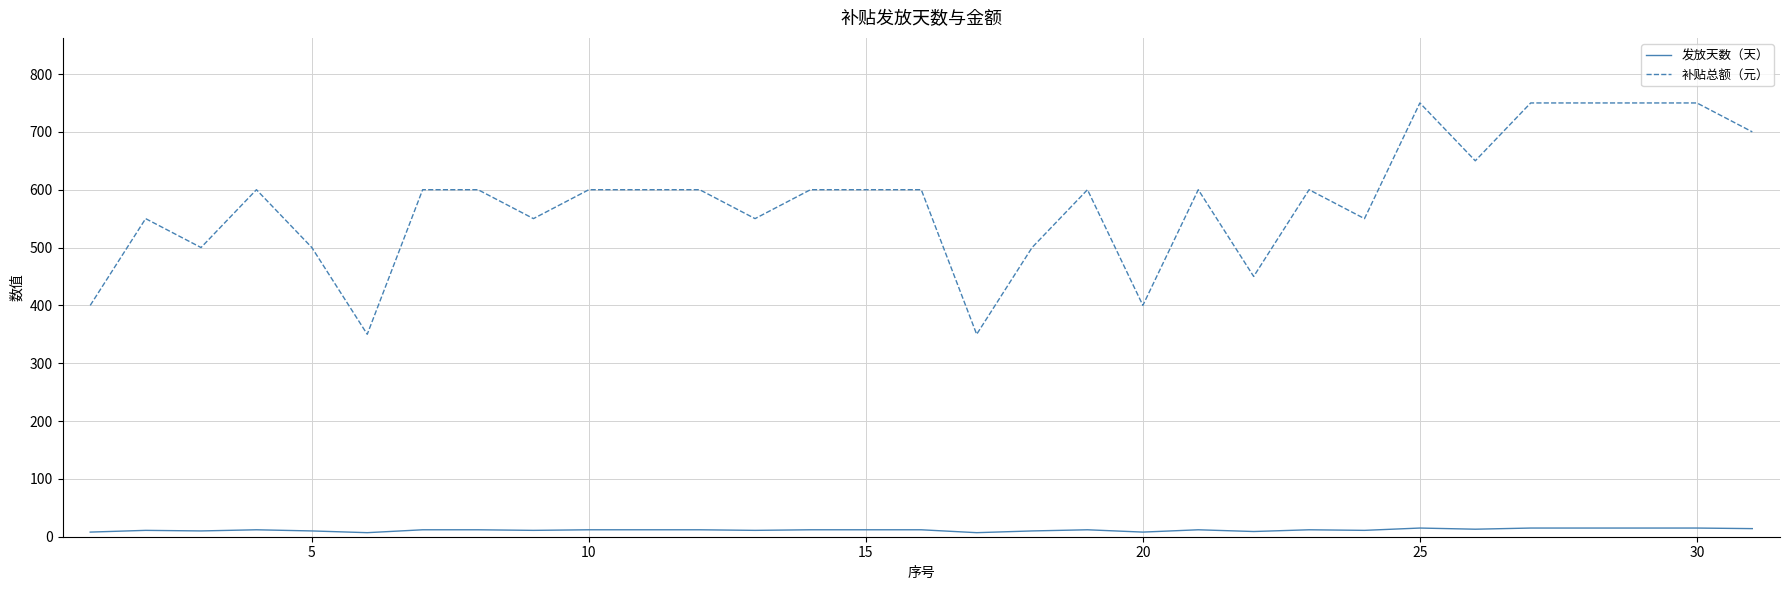

What is the sum of all 发放天数（天） values?

359